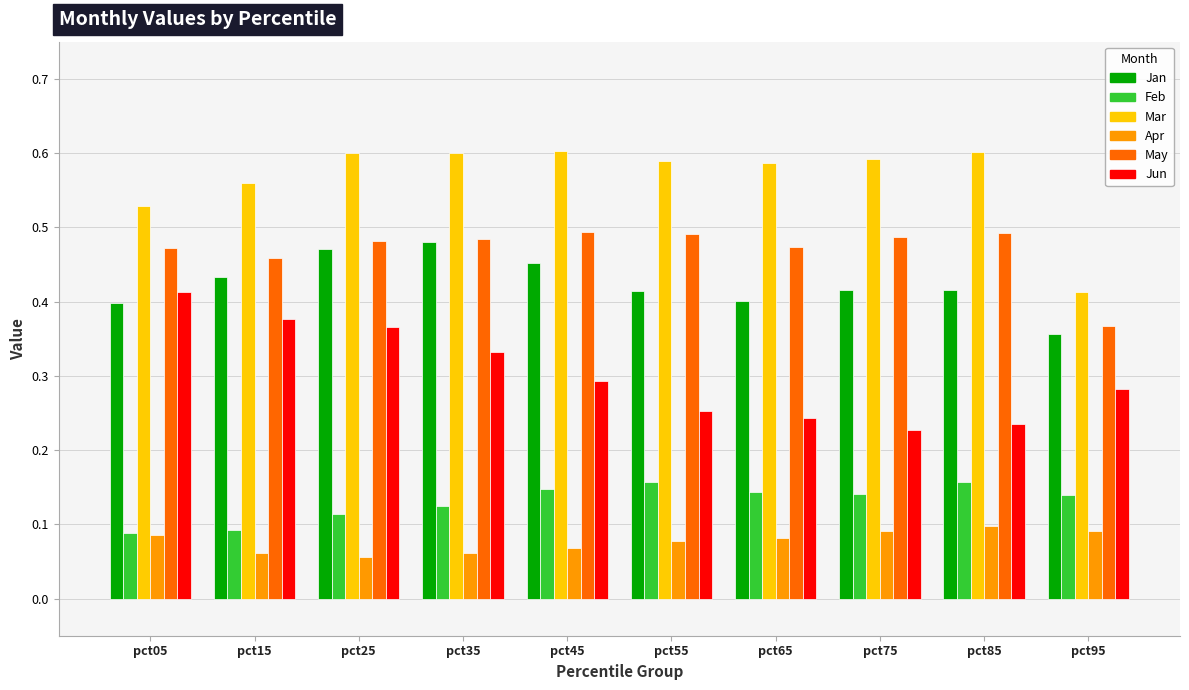

The May series shows 0.5 at pct25. True or false?

True